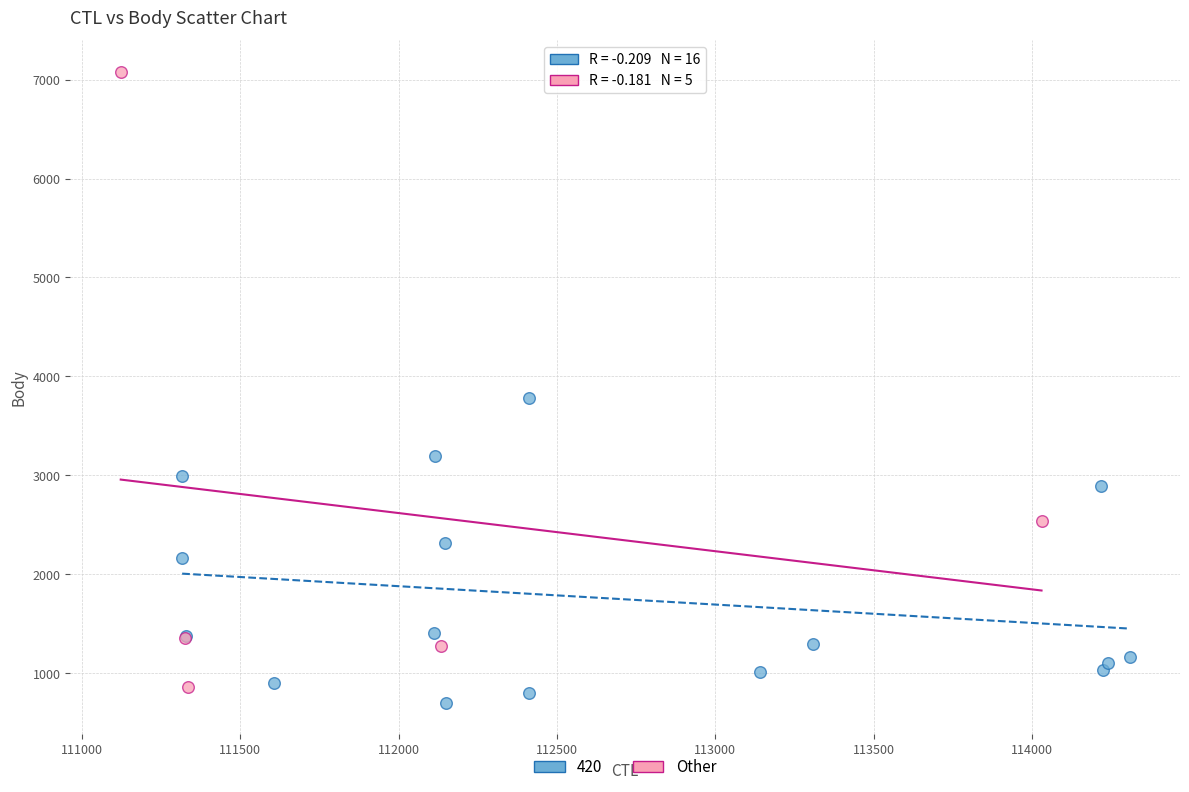

Which series has the largest Y range (max minus min)?

Other